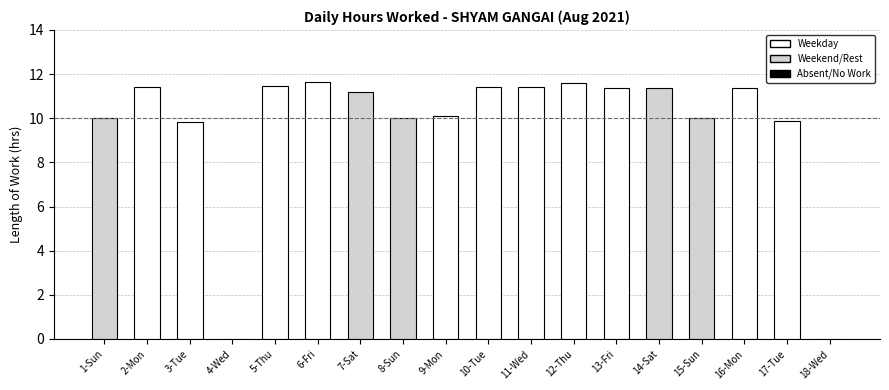

Does the chart contain stacked bars?

No